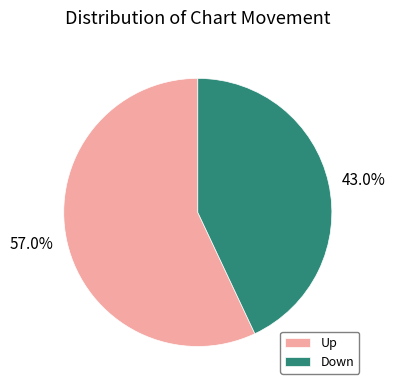

Is there any slice that represents more than half of the pie?

Yes